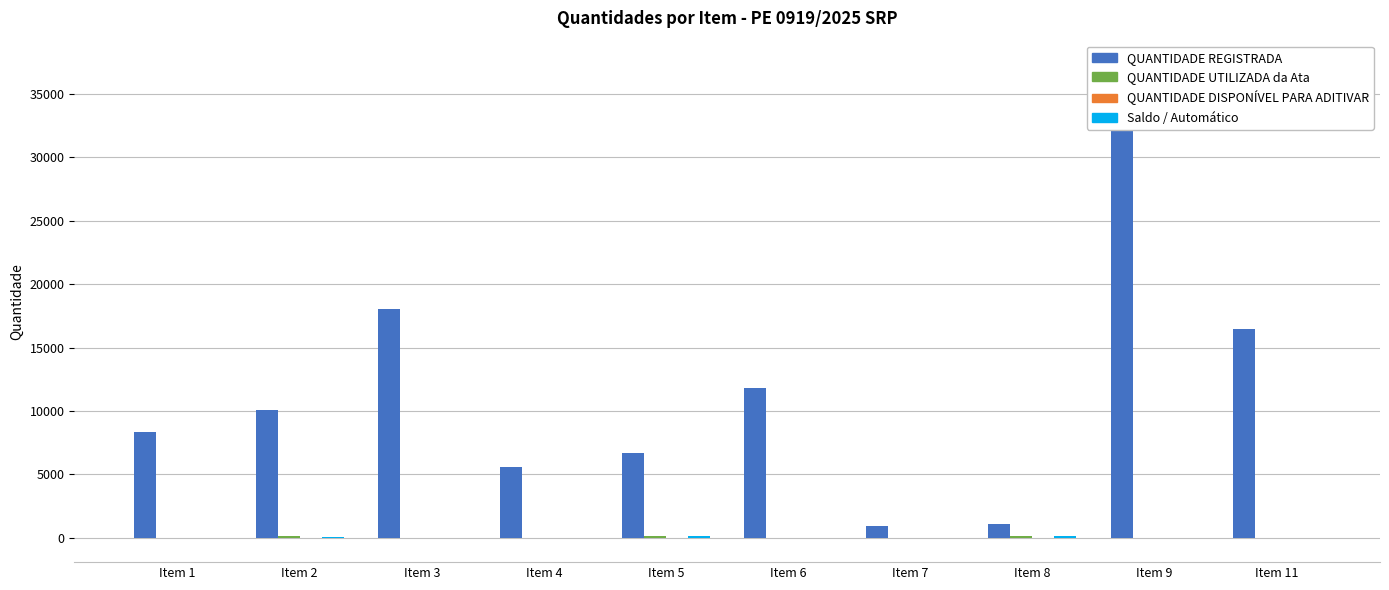

Where does the QUANTIDADE UTILIZADA da Ata series first go above 12?

Item 2